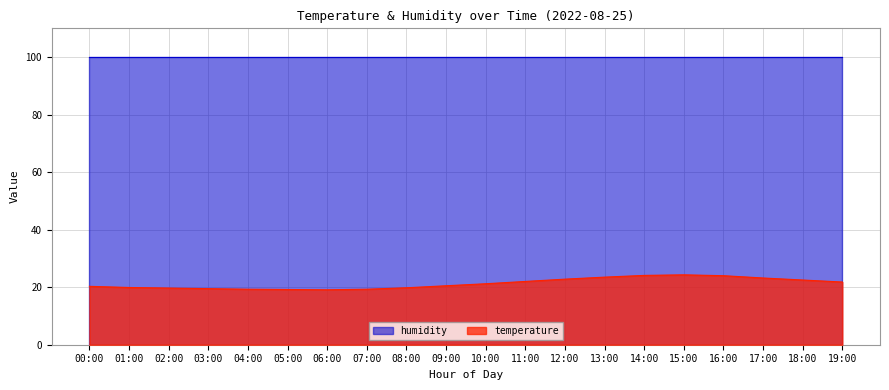

List the labels in order of value, smallest first.

06:00, 05:00, 04:00, 07:00, 03:00, 02:00, 08:00, 01:00, 00:00, 09:00, 10:00, 19:00, 11:00, 18:00, 12:00, 17:00, 13:00, 16:00, 14:00, 15:00